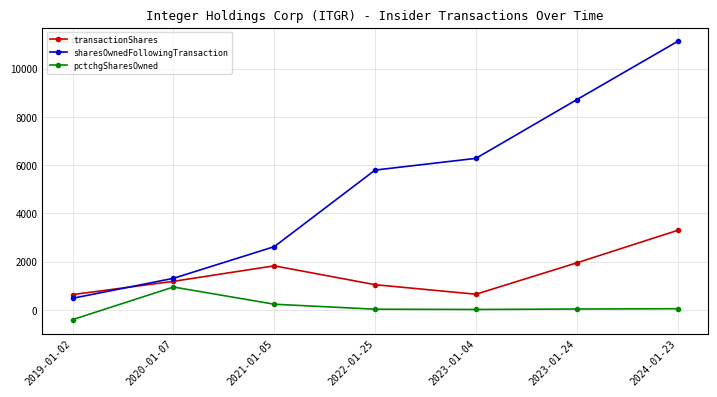

Which category has the highest value in the pctchgSharesOwned series?

2020-01-07